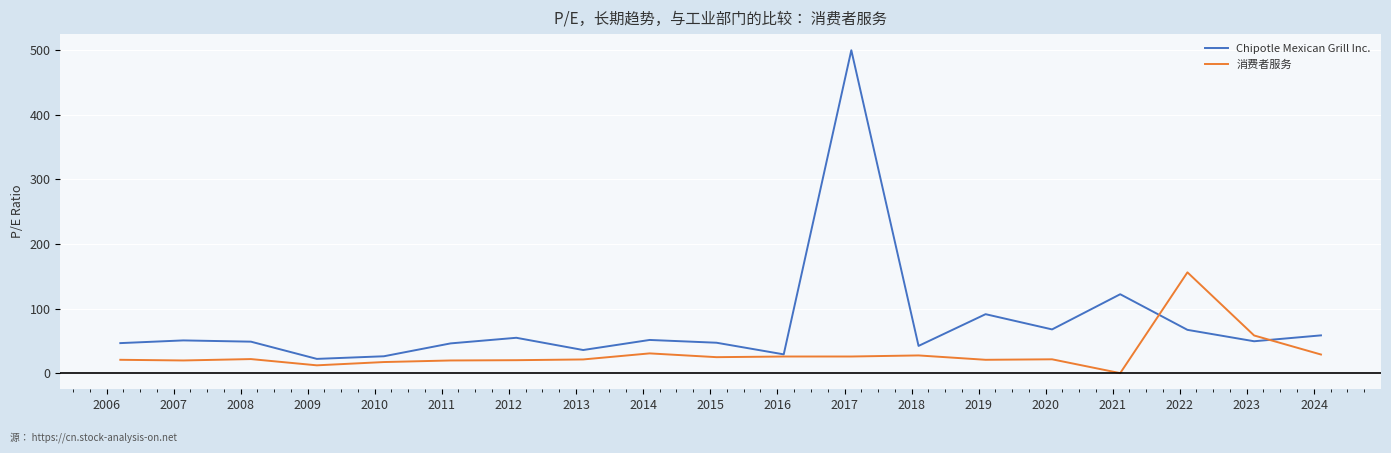

Rank the series by their average value, from highest to lowest.

Chipotle Mexican Grill Inc., 消费者服务